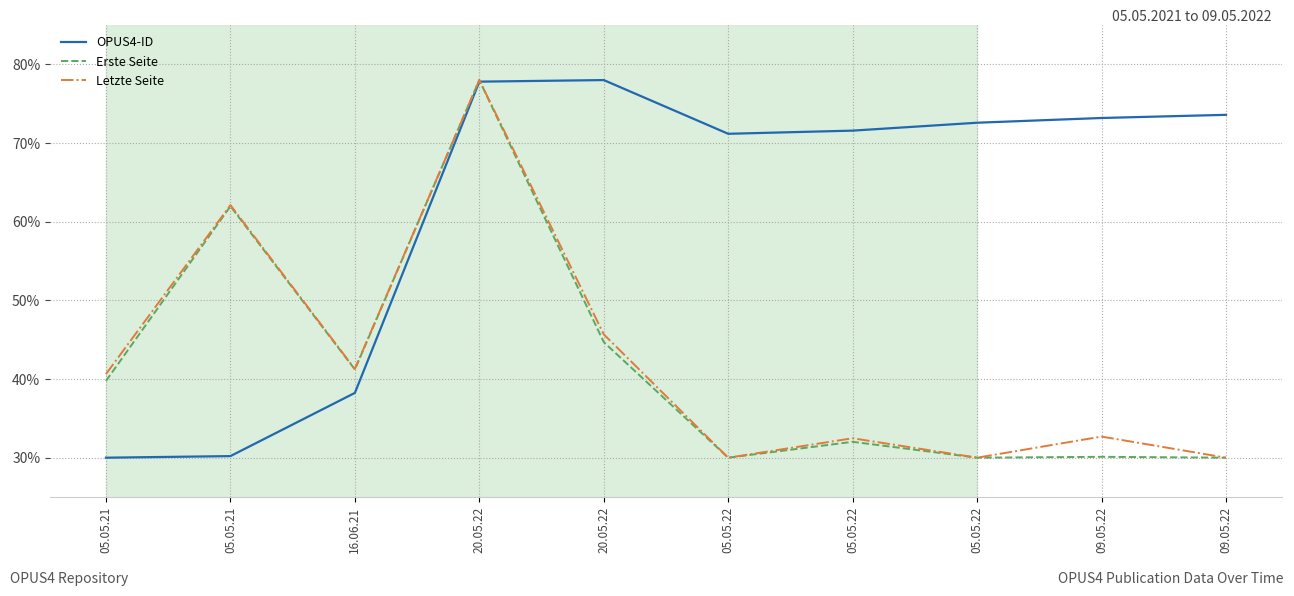

How many lines are shown in the chart?

3